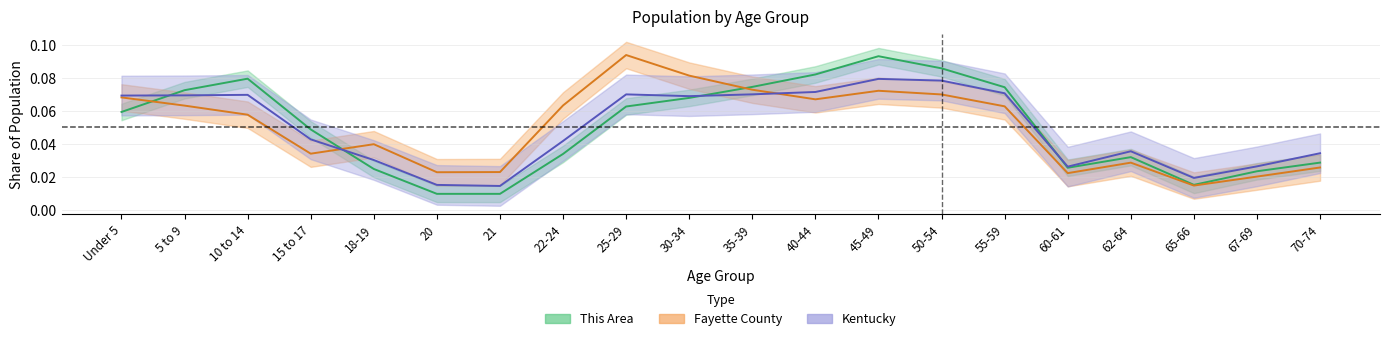

Count the this_area values in the range 0 to 1.

20